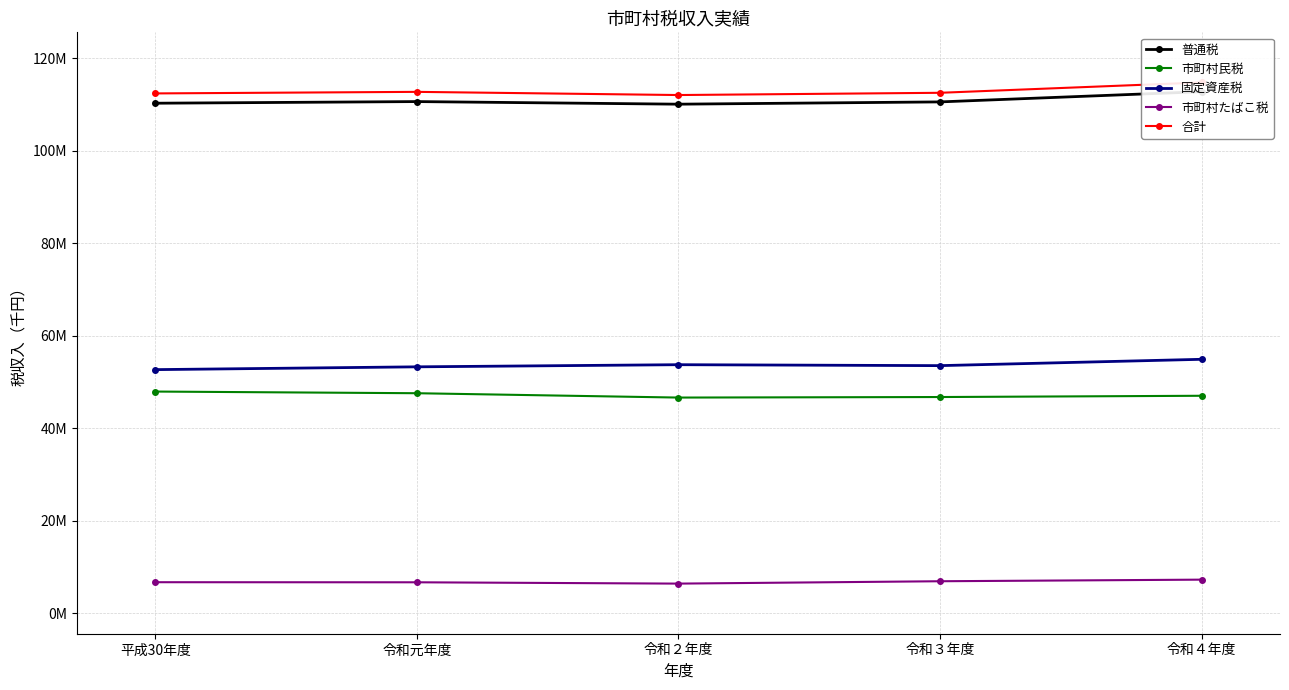

What are all the series names shown in the legend?

普通税, 市町村民税, 固定資産税, 市町村たばこ税, 合計